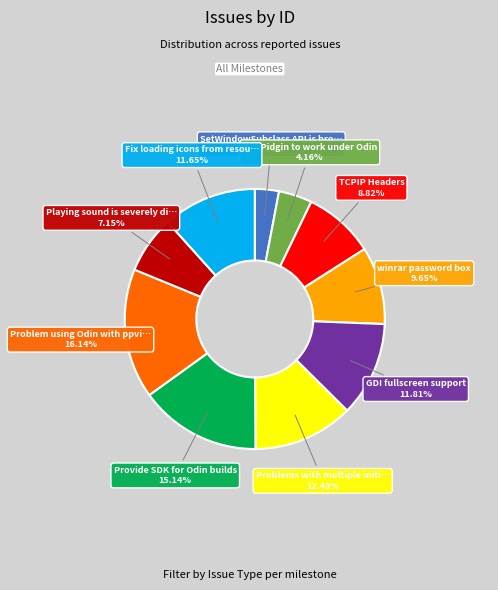

Does any single category account for the majority?

No